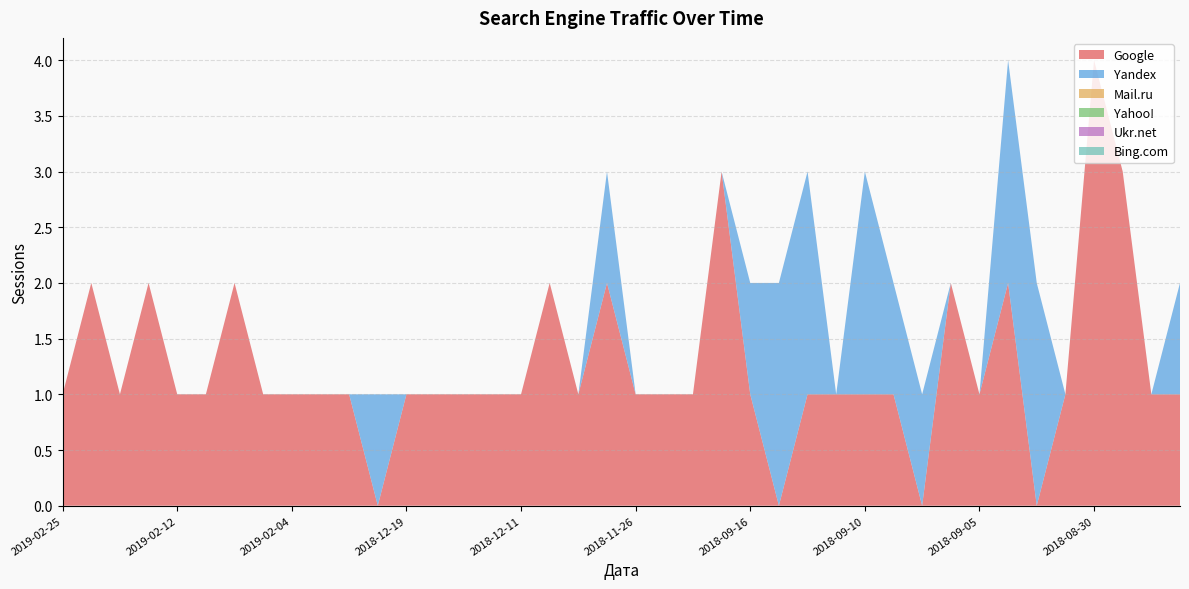

Reading left to right, transcribe all the data shown in this chart.

Google: 1	2	1	2	1	1	2	1	1	1	1	0	1	1	1	1	1	2	1	2	1	1	1	3	1	0	1	1	1	1	0	2	1	2	0	1	4	3	1	1
Yandex: 0	0	0	0	0	0	0	0	0	0	0	1	0	0	0	0	0	0	0	1	0	0	0	0	1	2	2	0	2	1	1	0	0	2	2	0	0	0	0	1
Mail.ru: 0	0	0	0	0	0	0	0	0	0	0	0	0	0	0	0	0	0	0	0	0	0	0	0	0	0	0	0	0	0	0	0	0	0	0	0	0	0	0	0
Yahoo!: 0	0	0	0	0	0	0	0	0	0	0	0	0	0	0	0	0	0	0	0	0	0	0	0	0	0	0	0	0	0	0	0	0	0	0	0	0	0	0	0
Ukr.net: 0	0	0	0	0	0	0	0	0	0	0	0	0	0	0	0	0	0	0	0	0	0	0	0	0	0	0	0	0	0	0	0	0	0	0	0	0	0	0	0
Bing.com: 0	0	0	0	0	0	0	0	0	0	0	0	0	0	0	0	0	0	0	0	0	0	0	0	0	0	0	0	0	0	0	0	0	0	0	0	0	0	0	0